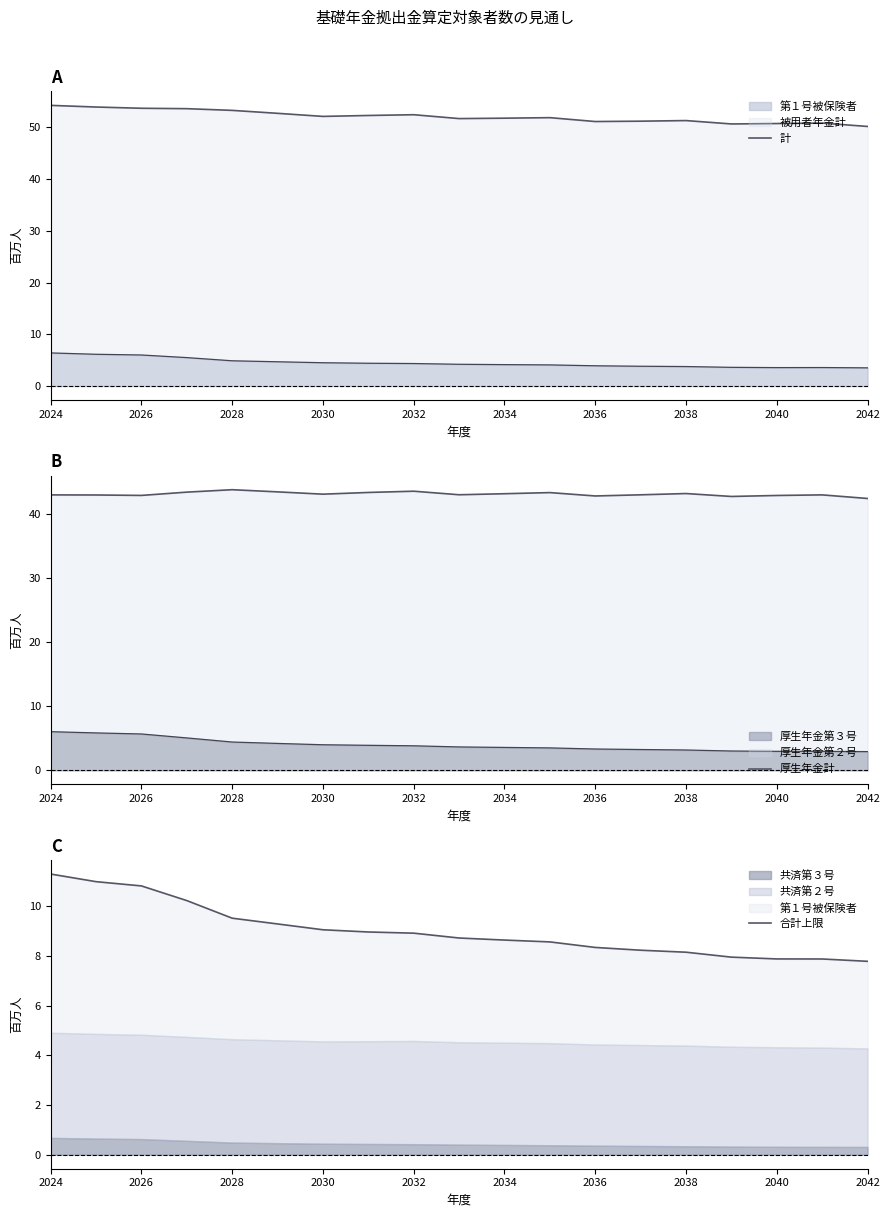

True or false: 計 has more than 1 points higher than both neighbors.

True